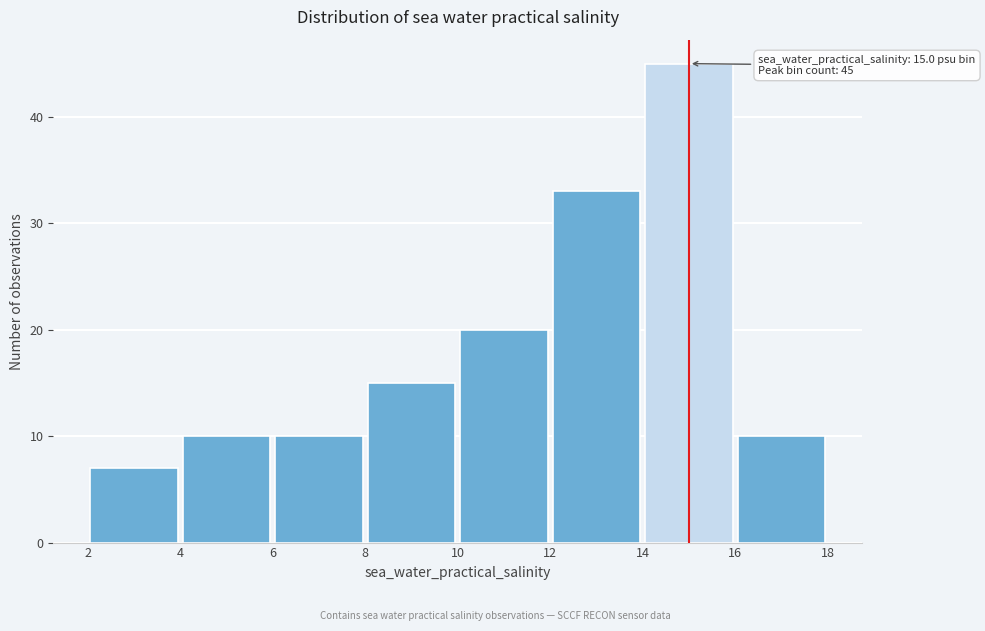

Which range on the x-axis has the tallest bar?

14 to 16